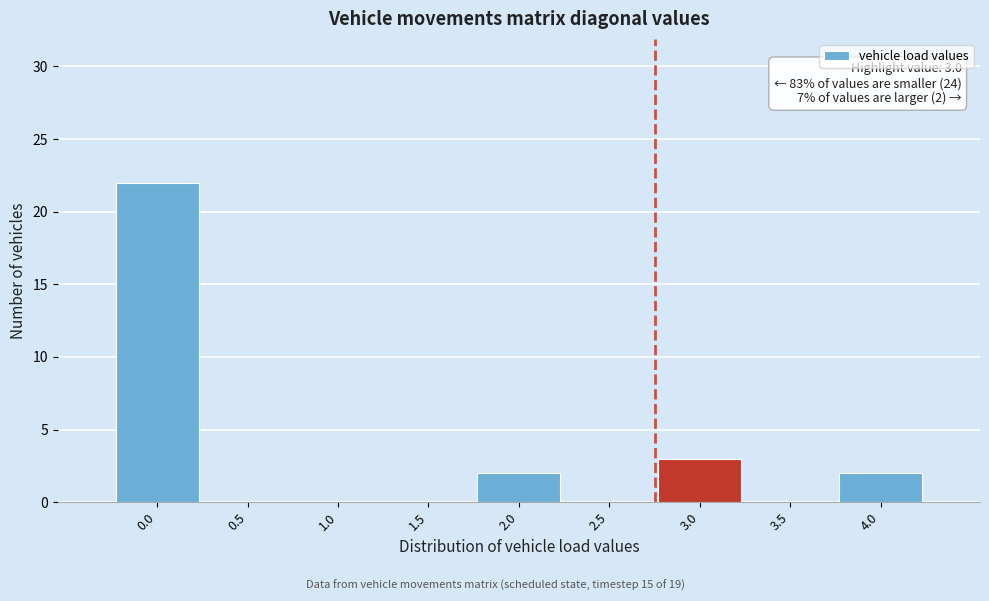

Reading left to right, what are all the values shown in this chart?

0.0=22	0.5=0	1.0=0	1.5=0	2.0=2	2.5=0	3.0=3	3.5=0	4.0=2